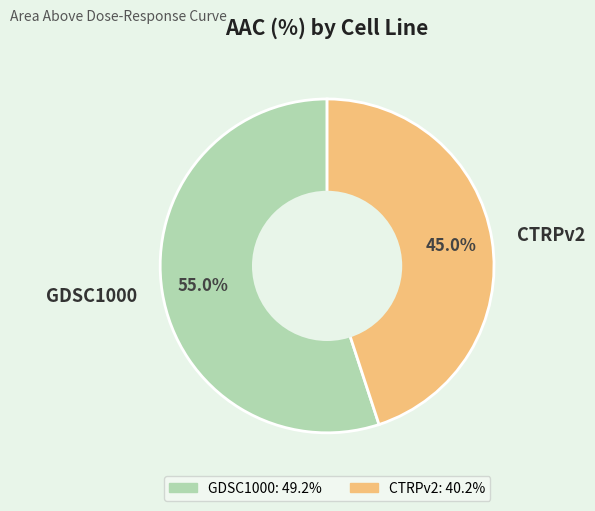

To the nearest percent, what is the combined percentage of CTRPv2 and GDSC1000?

100%